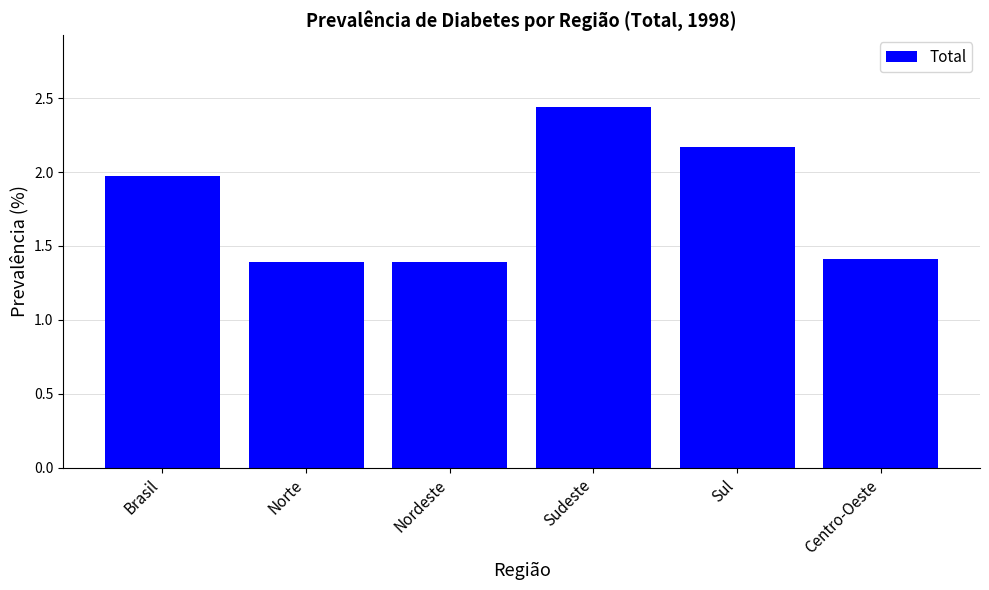

What is the value of the 6th bar from the left?

1.4